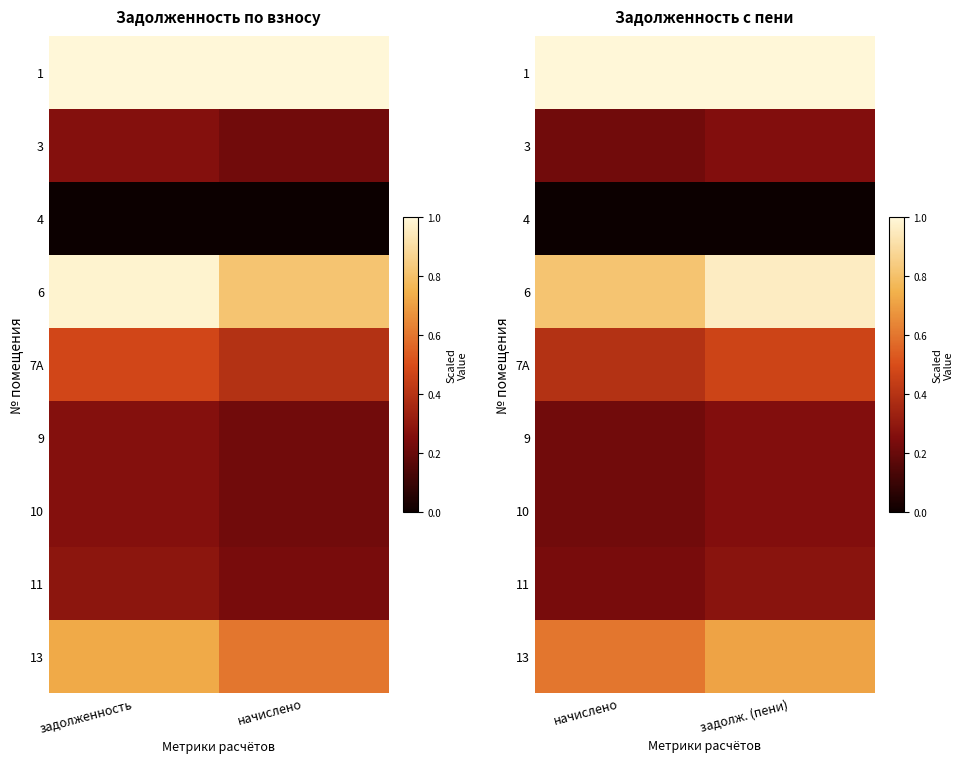

At how many categories does at least one series exceed 0?

2